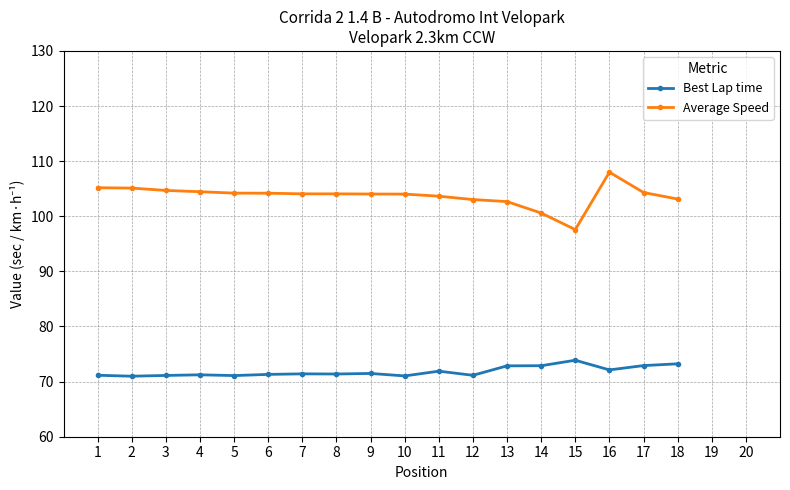

What is the difference between the maximum and second lowest values in the Average Speed series?

7.4